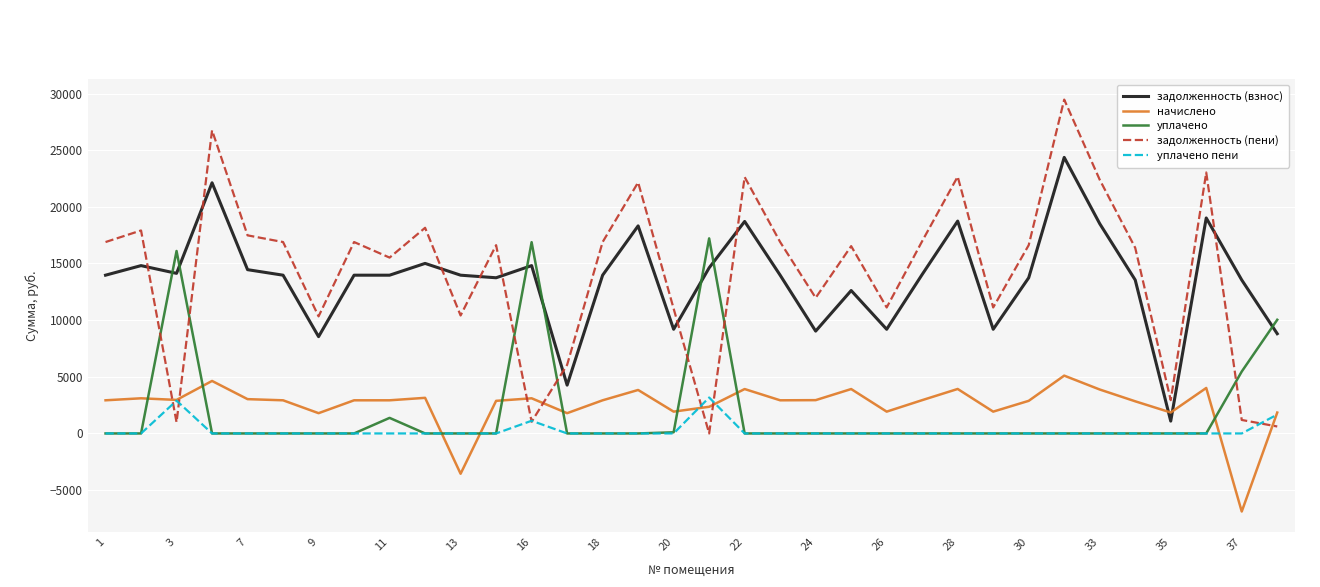

How many times do начислено and задолженность (взнос) cross each other?

2